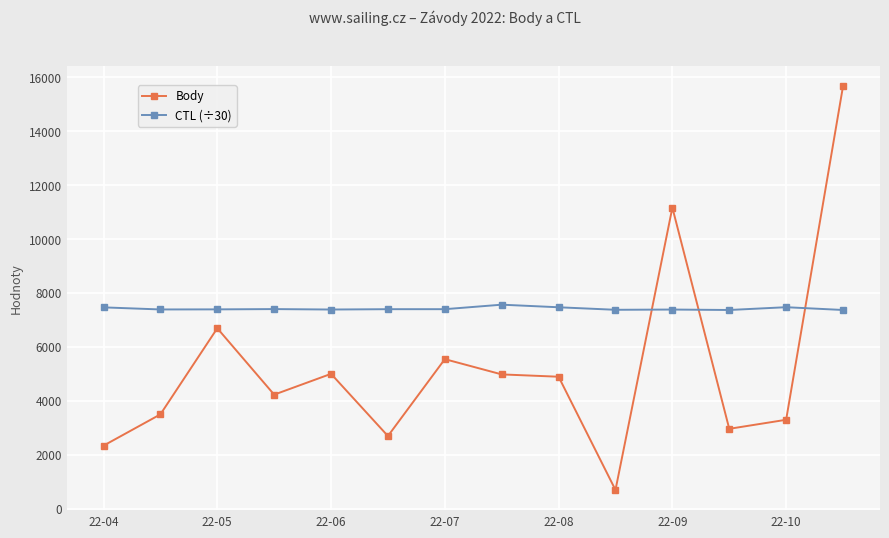

Which series has the widest spread of values?

Body